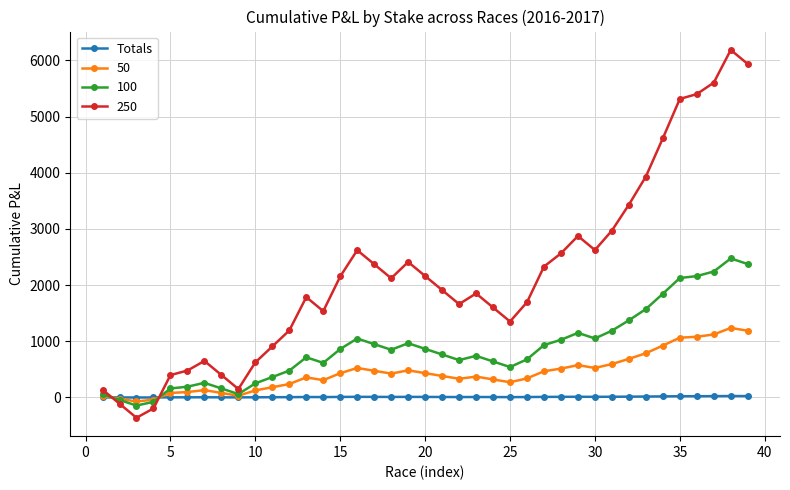

How many data points in Totals are less than 7?

17